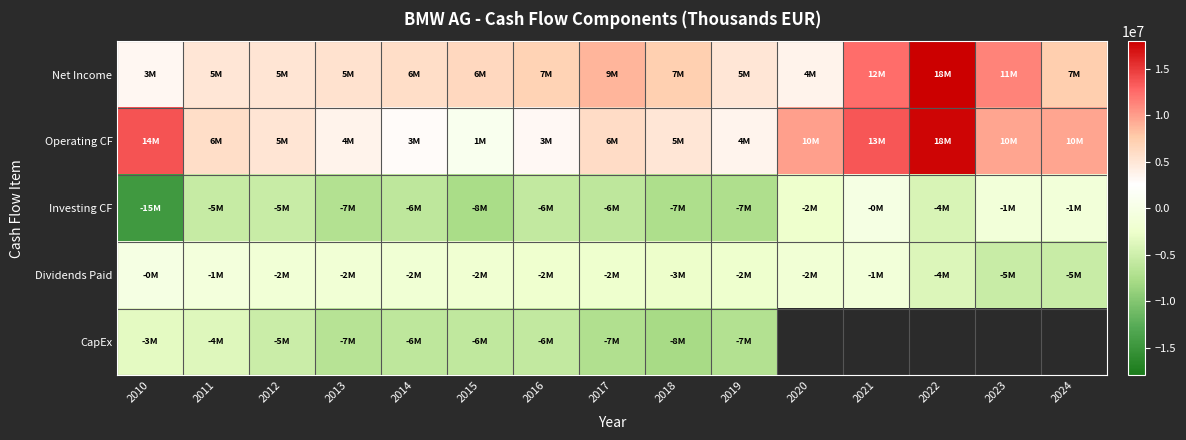

Between 2018 and 2024, which is larger?

2024